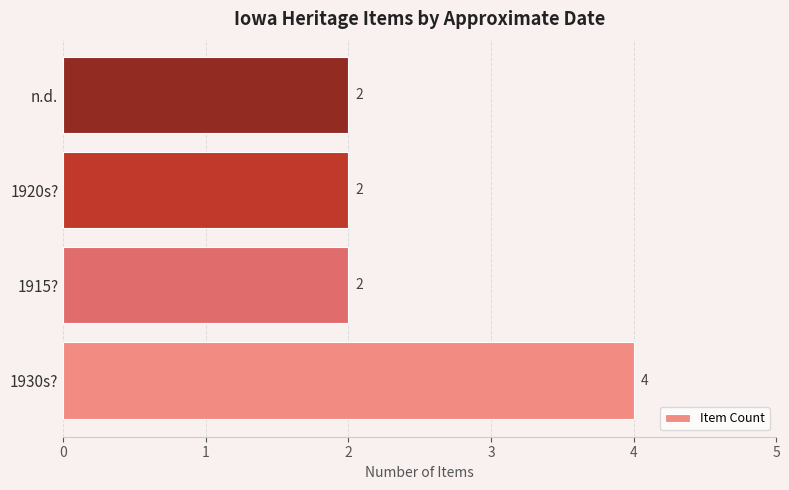

What is the sum of all values?

10